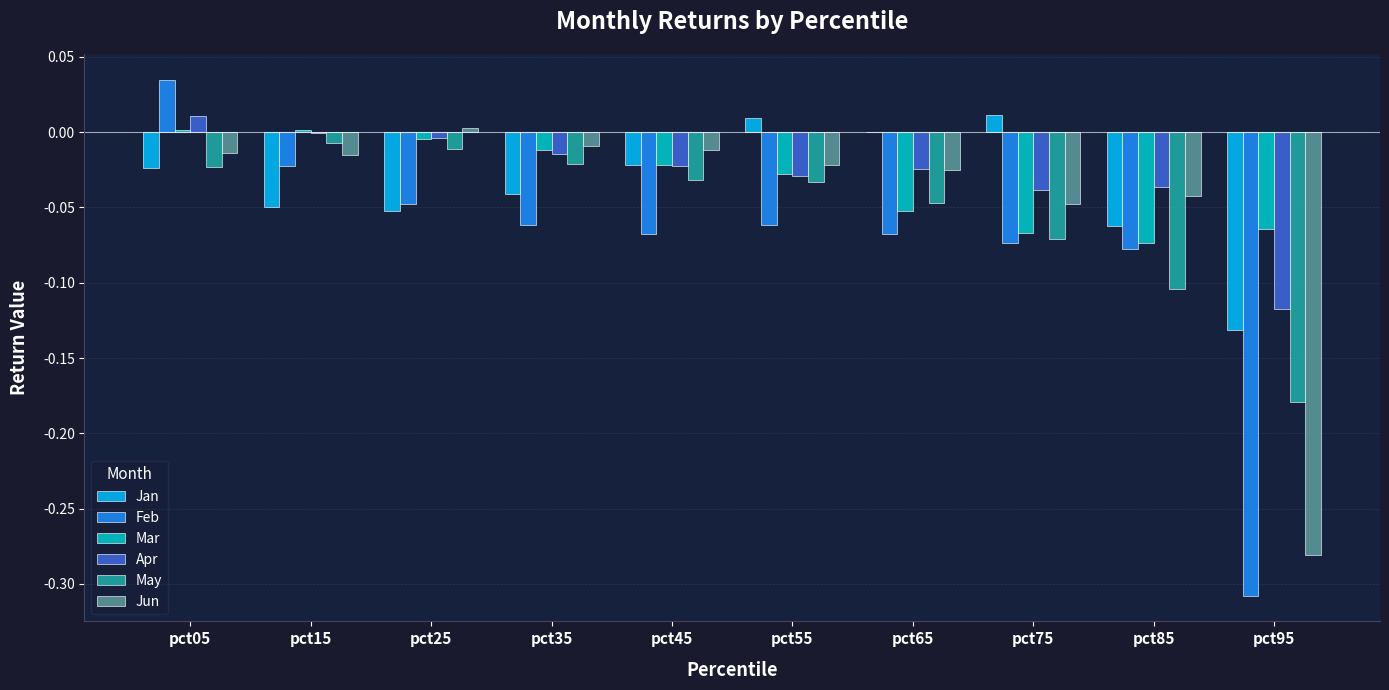

The value of May at pct65 is -0.0. True or false?

True